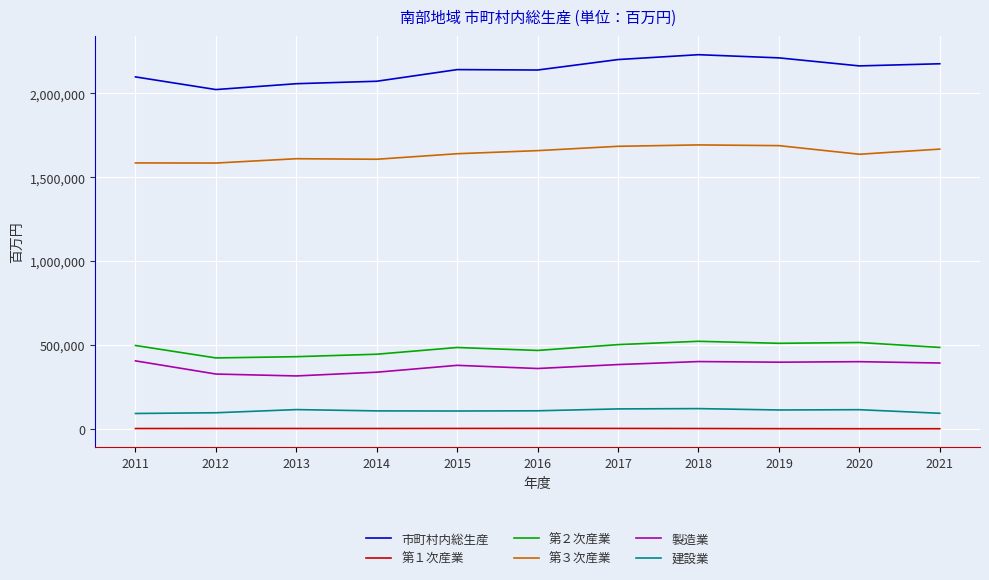

The value of 建設業 at 2012 is 96031. True or false?

True